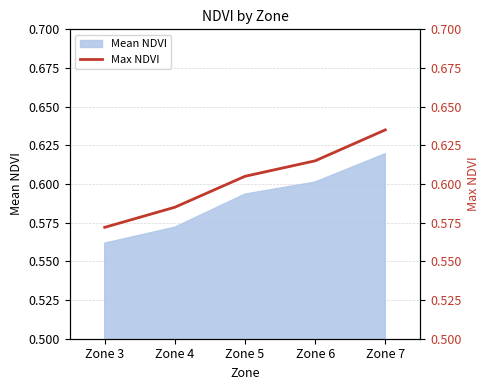

At which category does the chart reach its peak across all series?

Zone 7